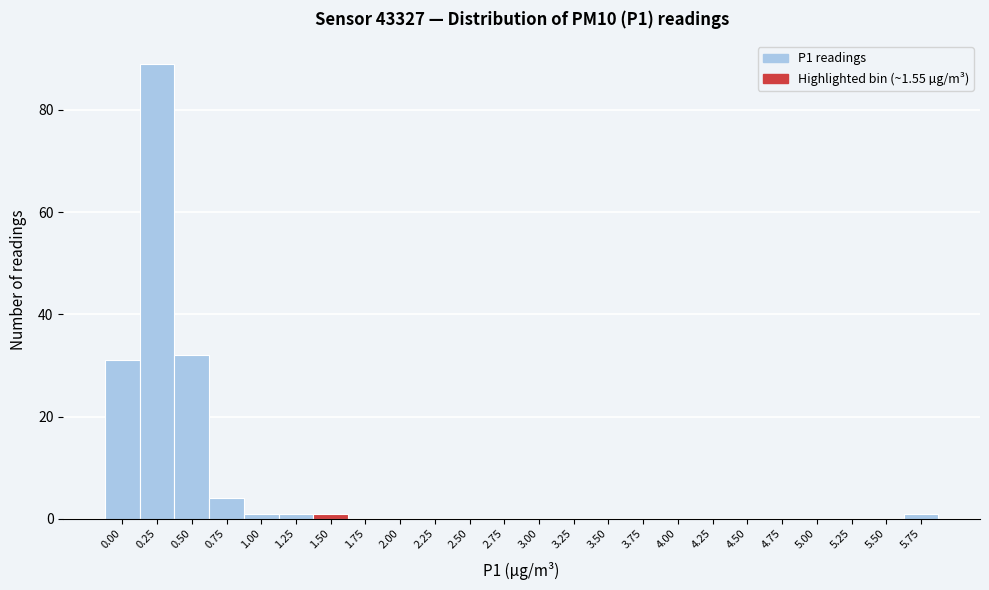

Reading left to right, extract all data points from this chart.

0.00=31	0.25=89	0.50=32	0.75=4	1.00=1	1.25=1	1.50=1	1.75=0	2.00=0	2.25=0	2.50=0	2.75=0	3.00=0	3.25=0	3.50=0	3.75=0	4.00=0	4.25=0	4.50=0	4.75=0	5.00=0	5.25=0	5.50=0	5.75=1